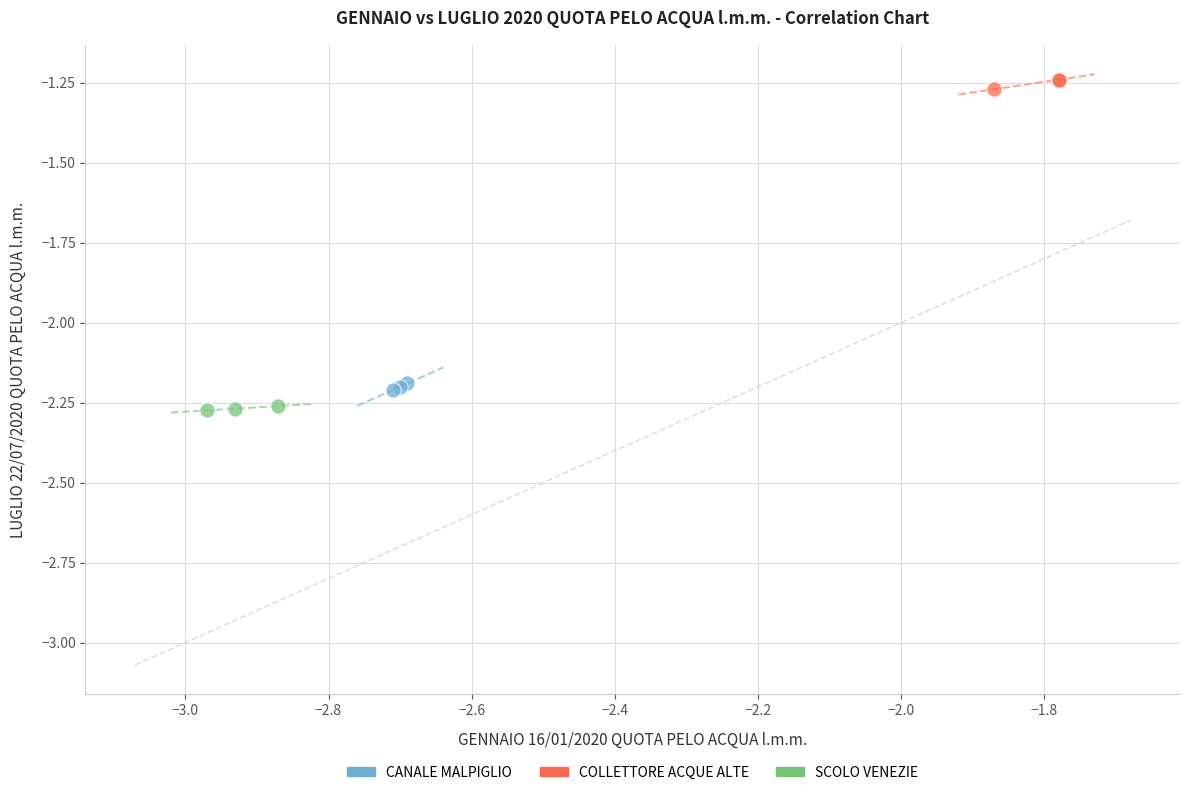

Which series reaches the maximum Y coordinate?

COLLETTORE ACQUE ALTE